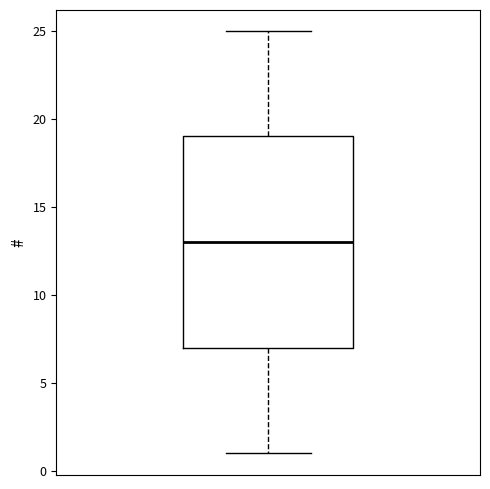

Where is the lower edge of the box on the y-axis? The values are not printed on the chart, so give them approximately, as read against the axis.

7